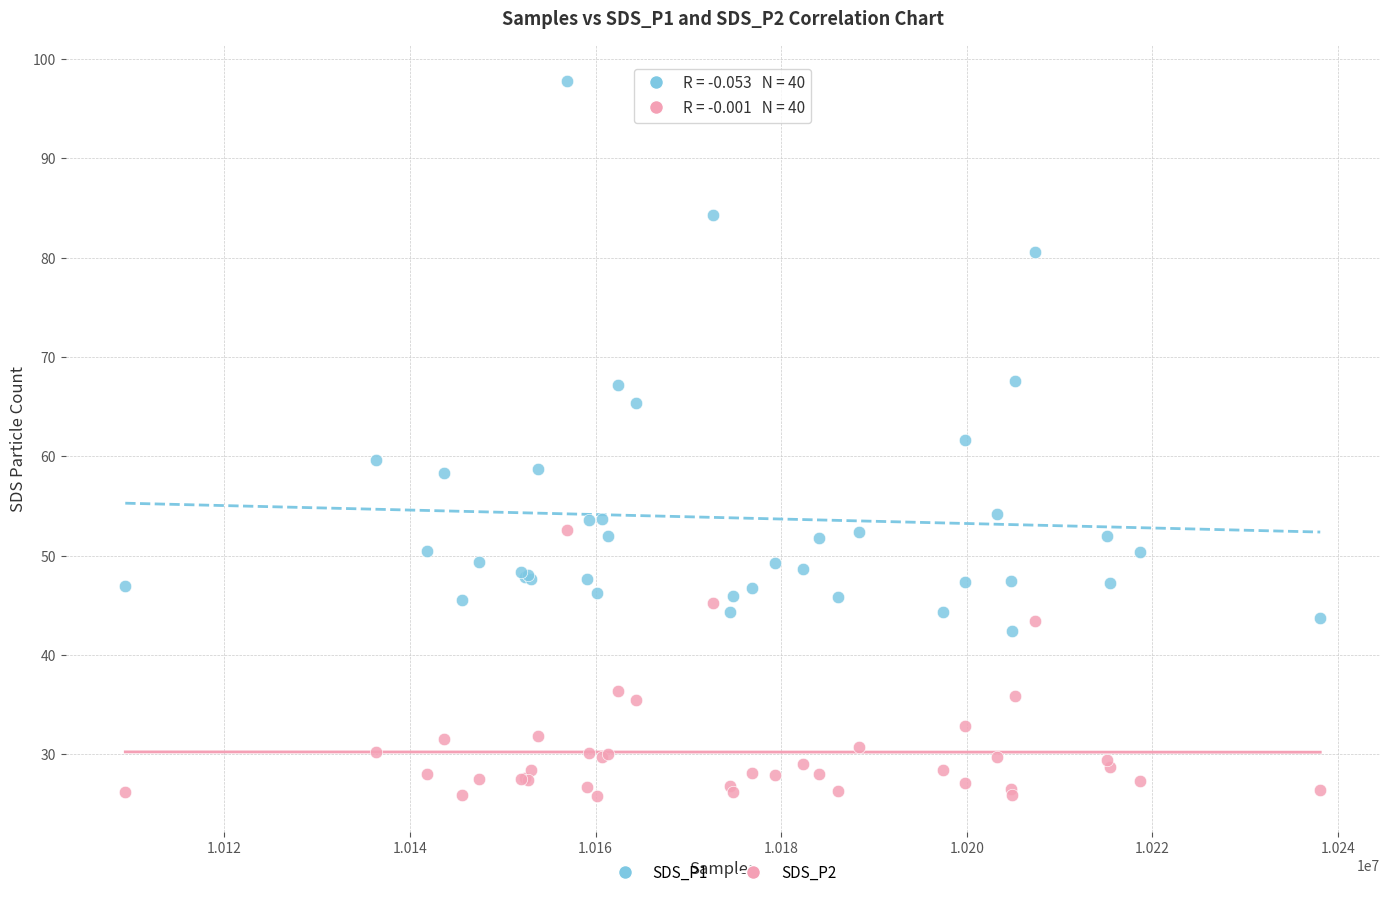

Which series contains the lowest Y value?

SDS_P2